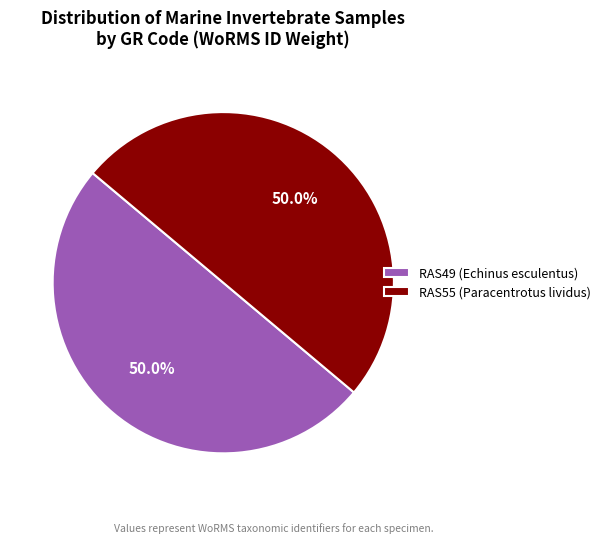

How much of the chart is everything except RAS55 (Paracentrotus lividus)?

50.0%